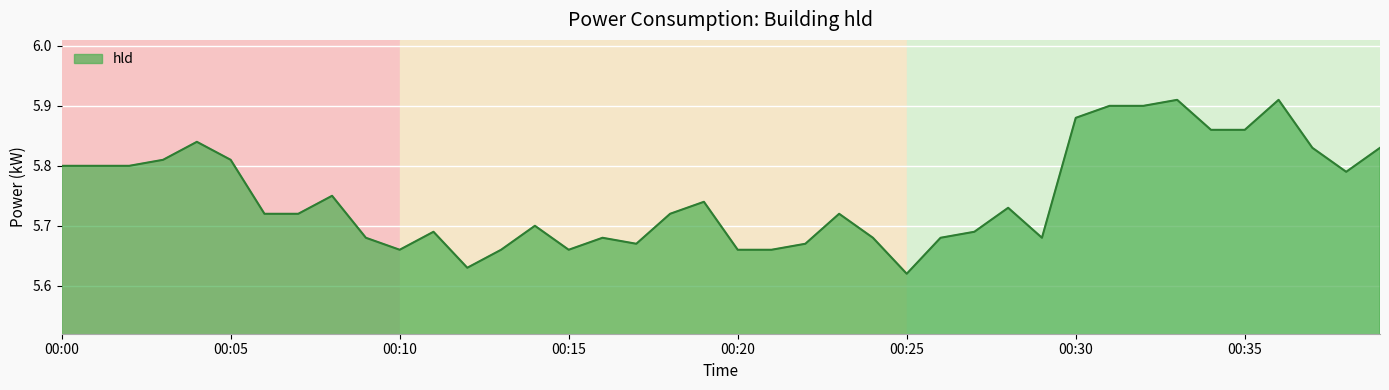

What is the sum of all values?

230.0